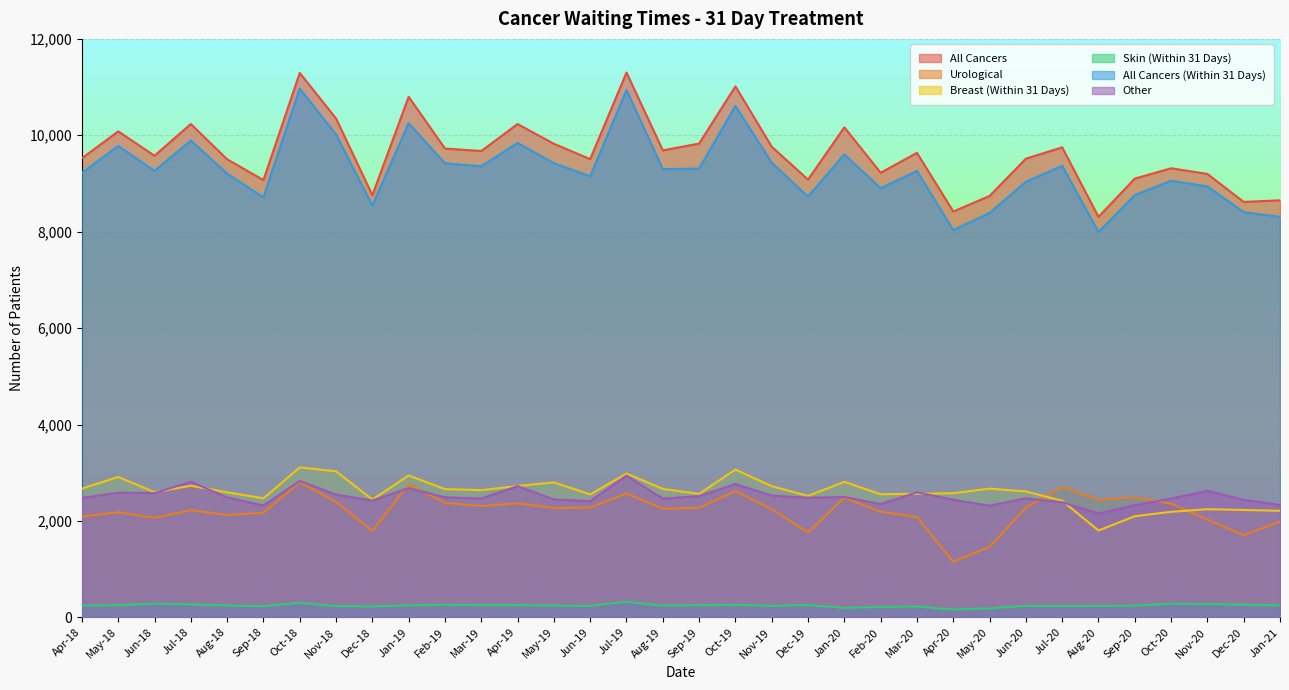

Where do Urological and Breast (Within 31 Days) first cross each other?

Jun-20 and Jul-20